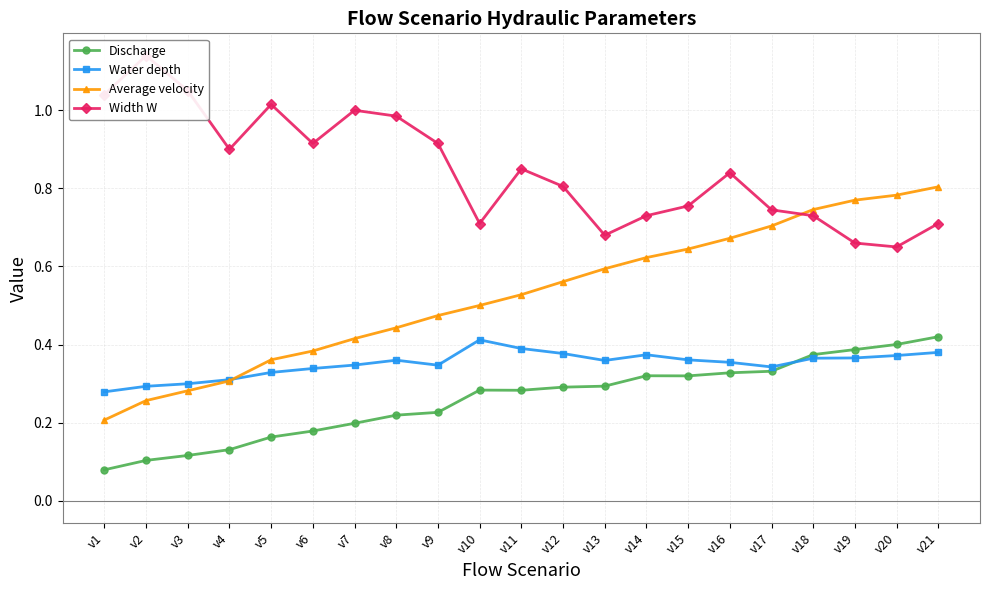

The value of Average velocity at v9 is 0.7. True or false?

False